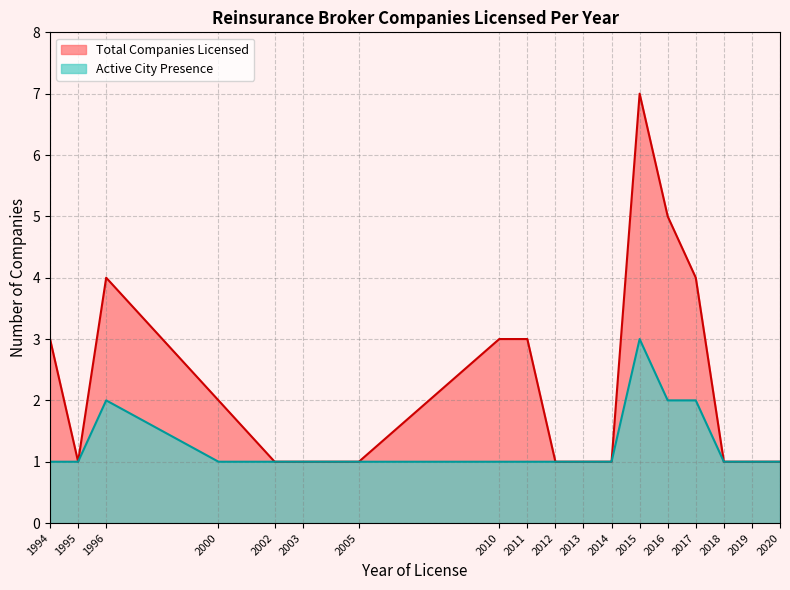

Count the number of categories in the chart.

18